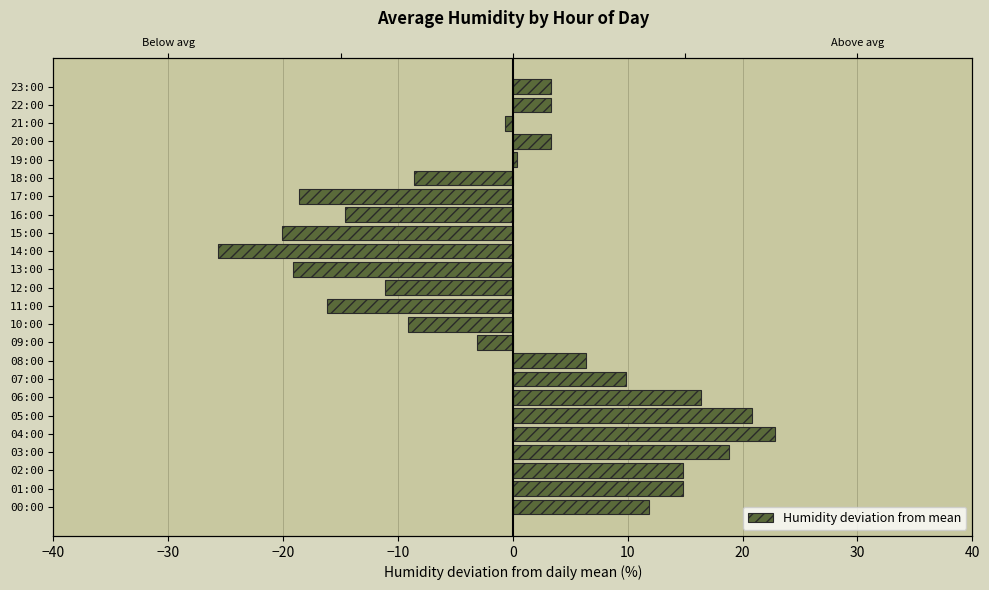

Is it true that the value at 17:00 is -32.1?

False